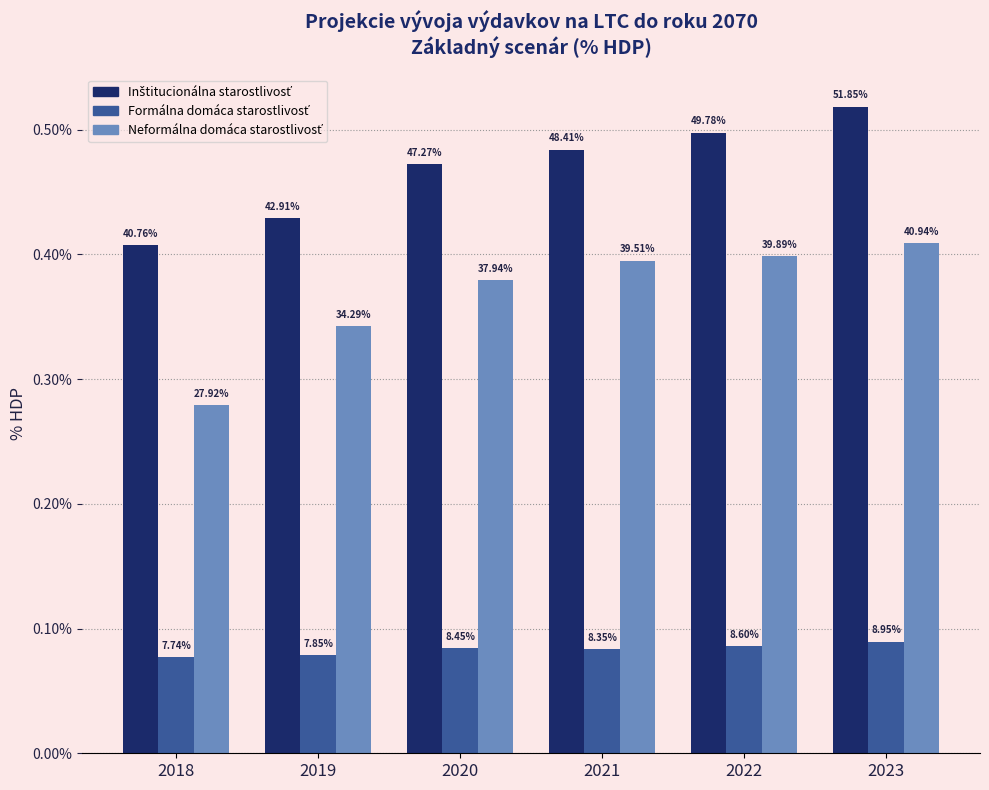

Where is Inštitucionálna starostlivosť nearest to the value 0?

2018